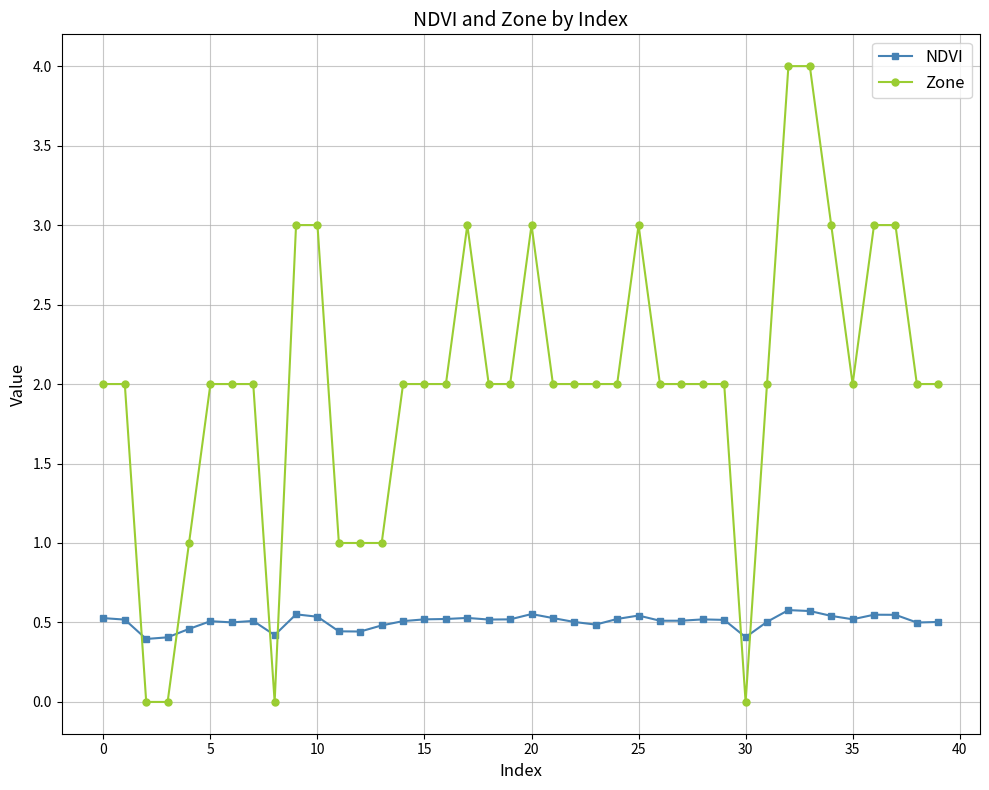

Rank the series by their average value, from lowest to highest.

NDVI, Zone